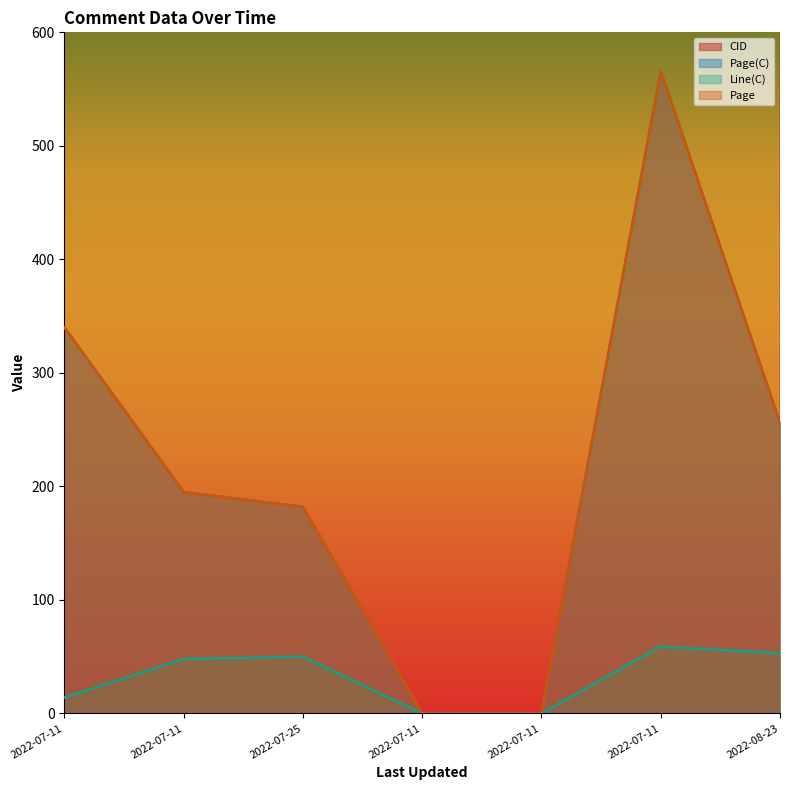

True or false: Line(C) and CID cross at least once.

False